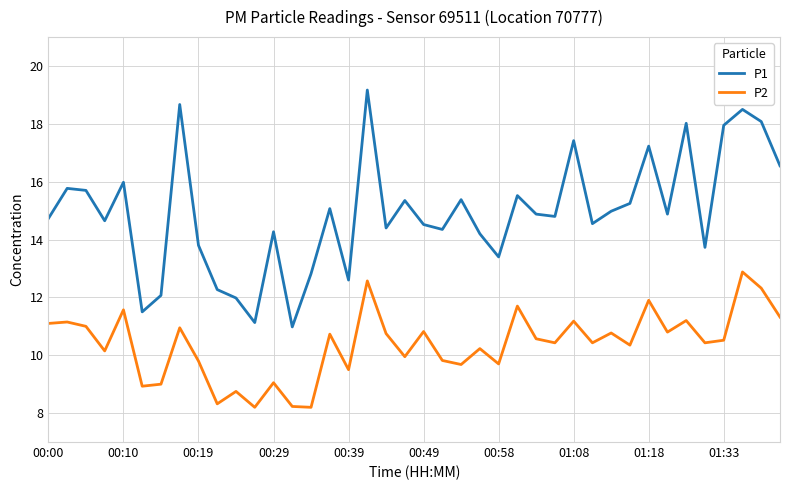

List the series in order of their overall mean, highest first.

P1, P2